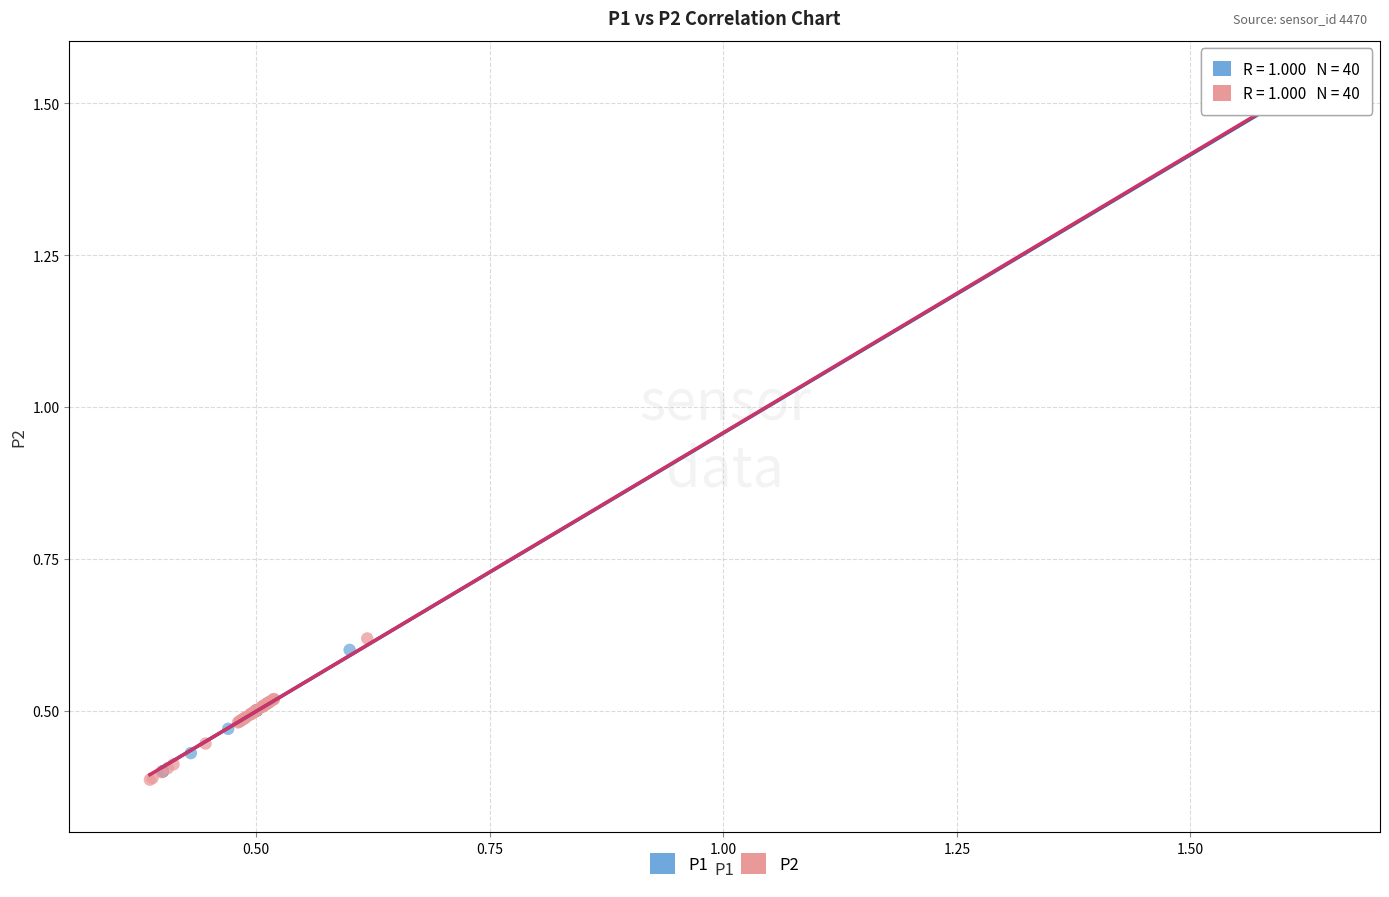

What are all the series names shown in the legend?

P1, P2